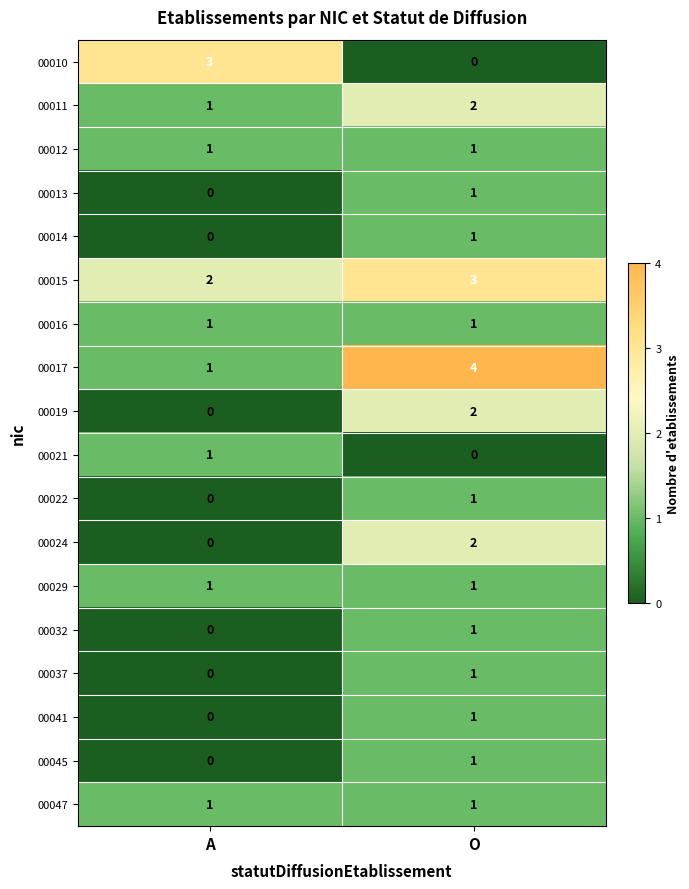

At which label is 00015 closest to 2?

A